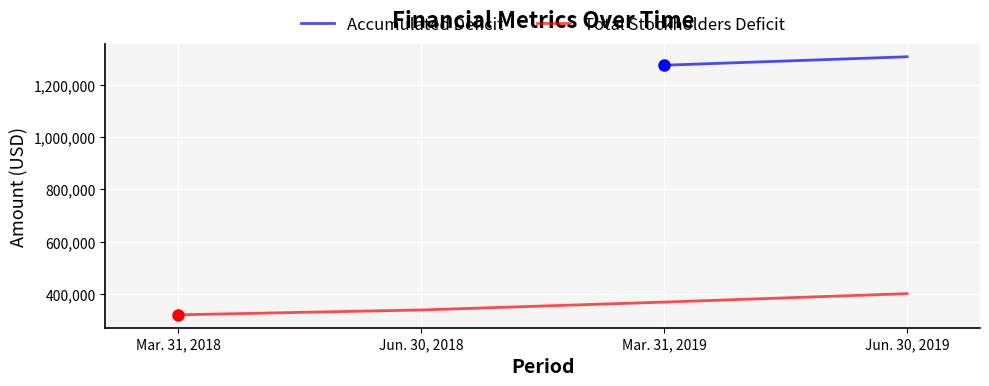

Is this an area chart (filled region under the line)?

No